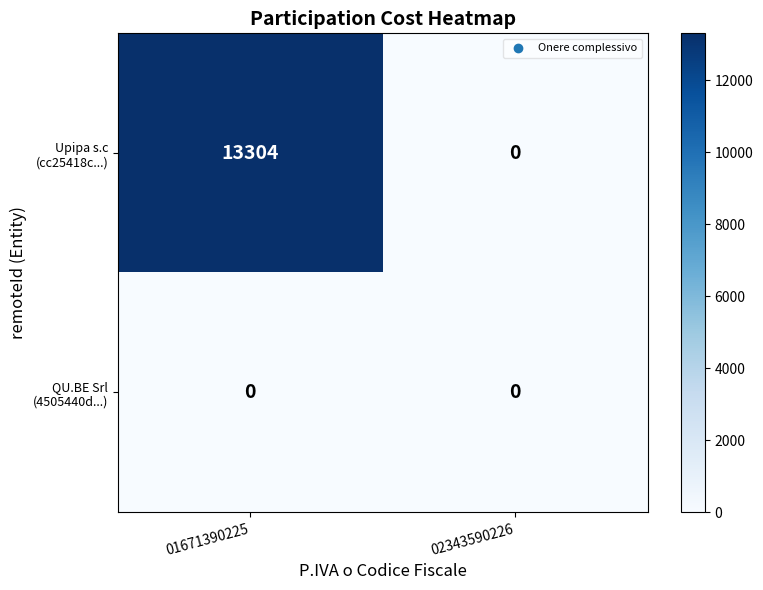

What is the greatest value displayed?

13304